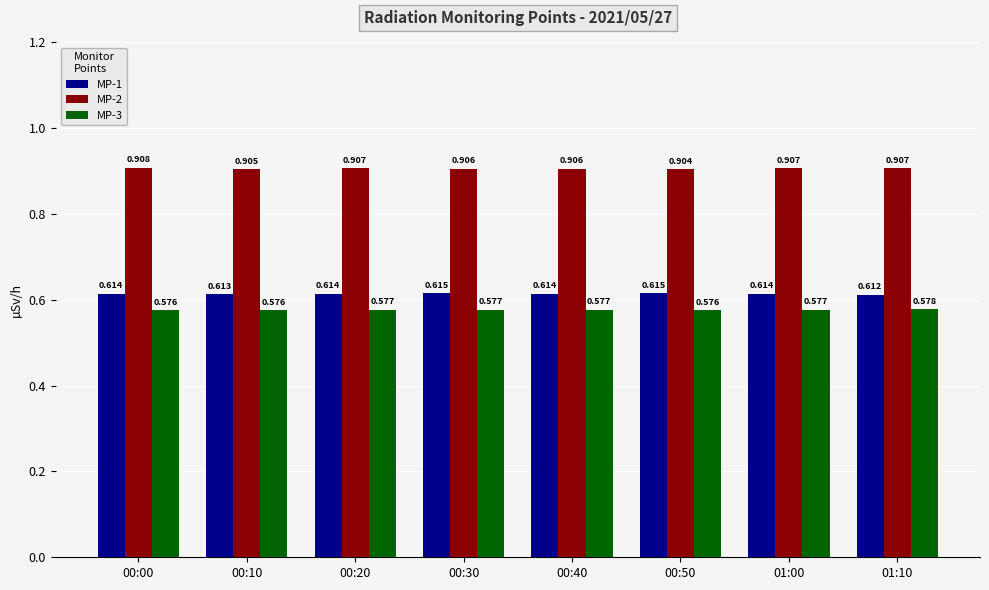

Which series has the widest spread of values?

MP-2